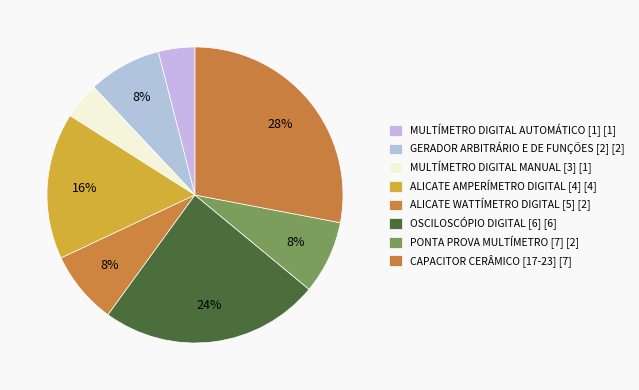

How many segments does this pie chart have?

8